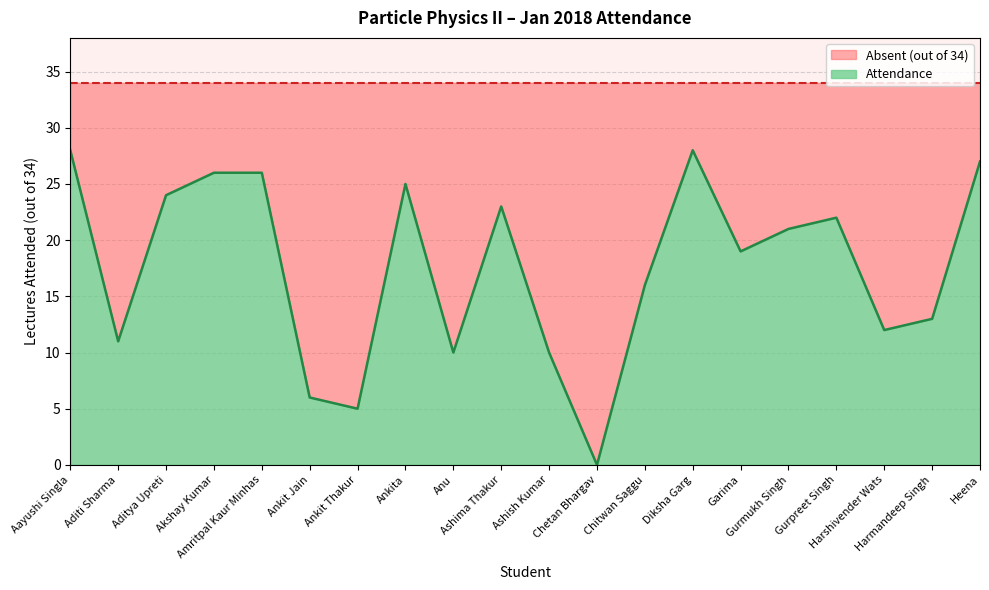

Where is the first local minimum?

Aditi Sharma